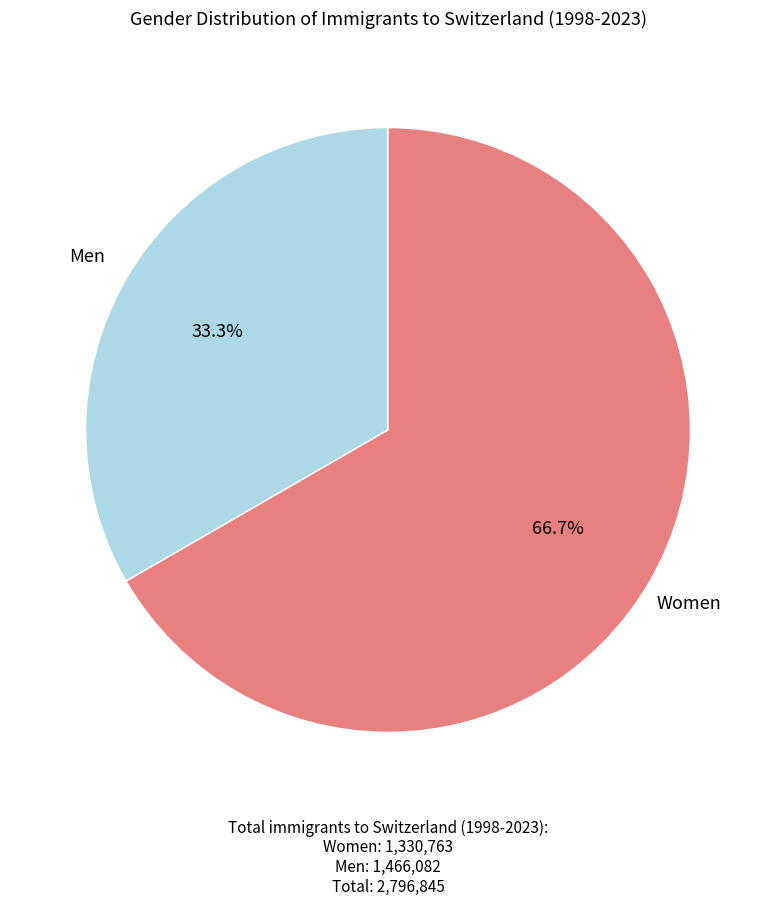

Which has a higher value, Women or Men?

Women